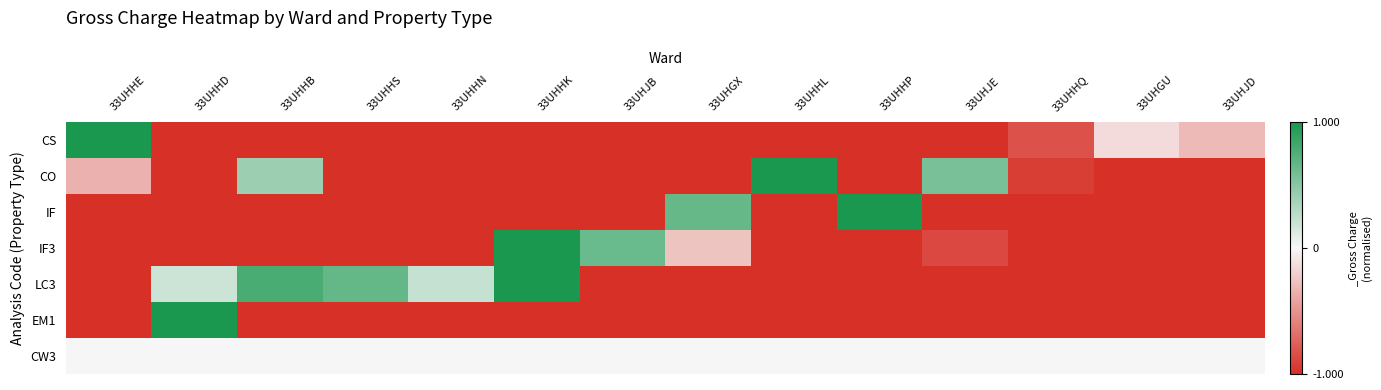

What is the spread (max minus min) of values at 33UHHB?

1.8